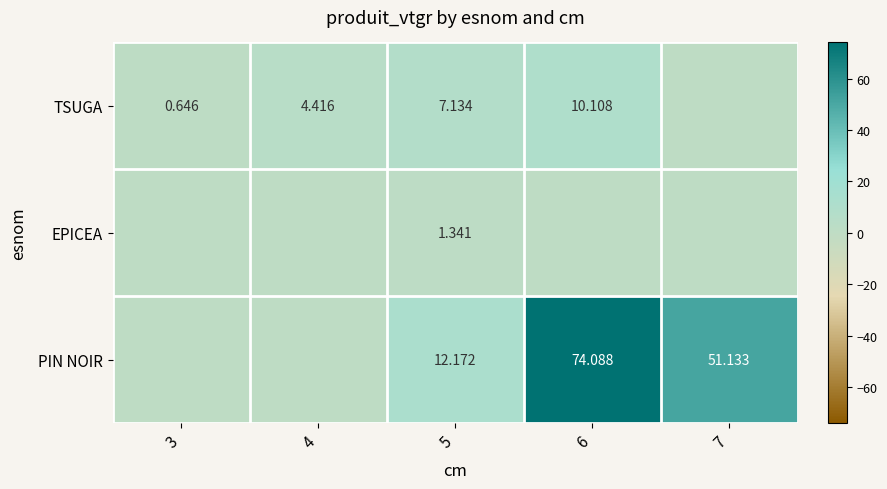

At how many categories does at least one series exceed 56?

1